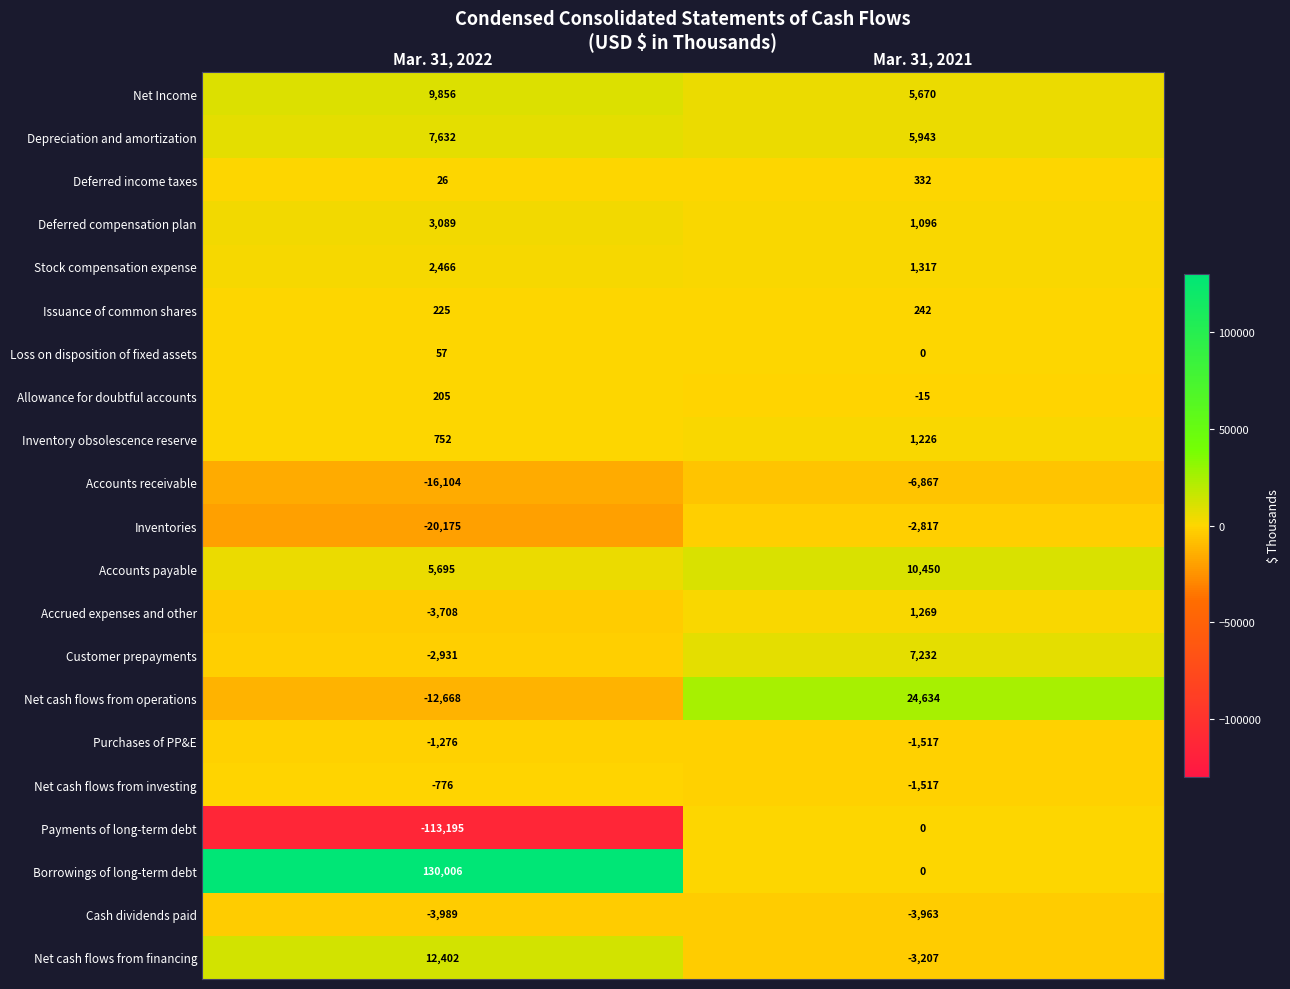

Which series has the largest range (max minus min)?

Borrowings of long-term debt